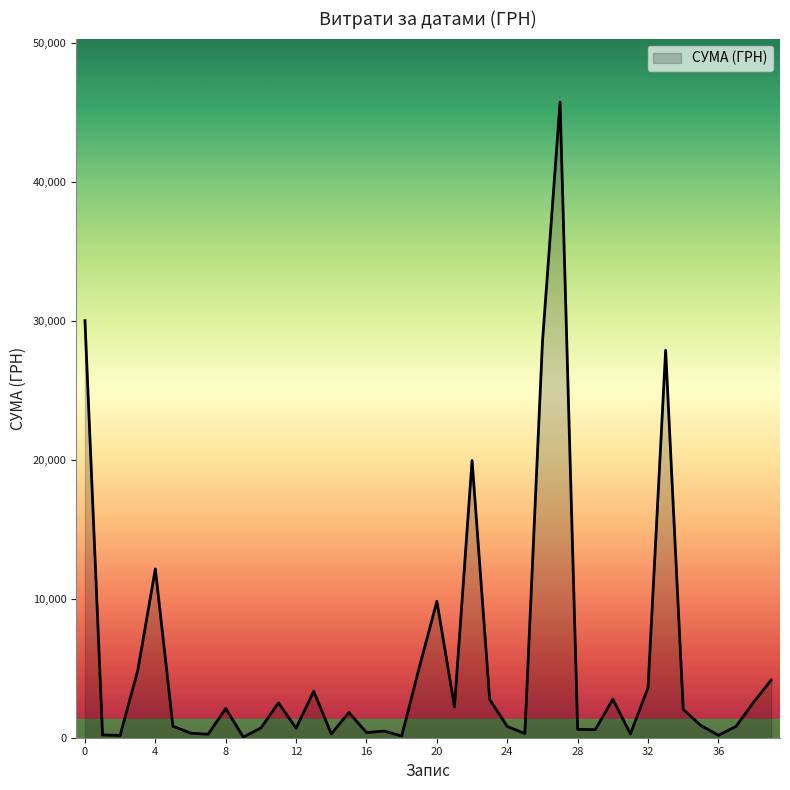

What is the difference between the maximum and minimum values?

45694.4